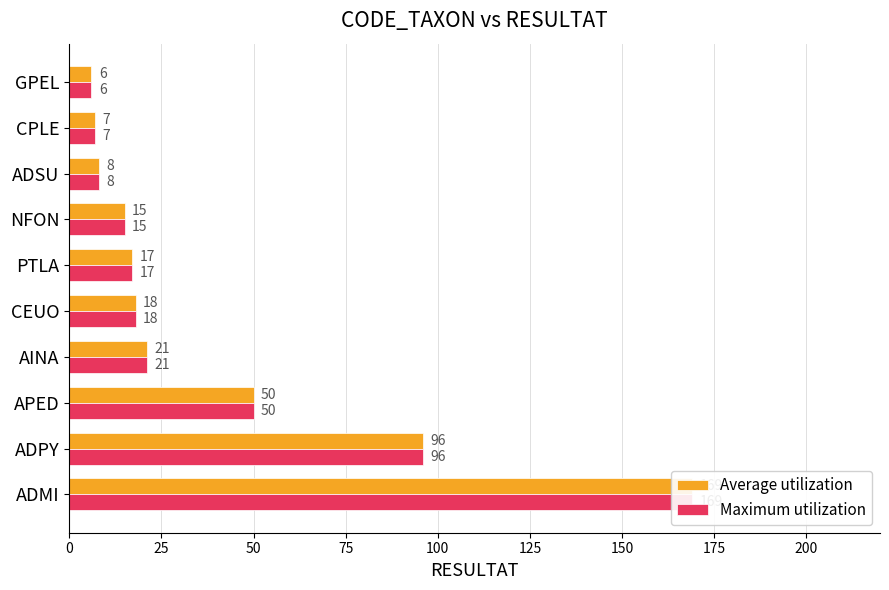

How many distinct data groups are displayed?

2